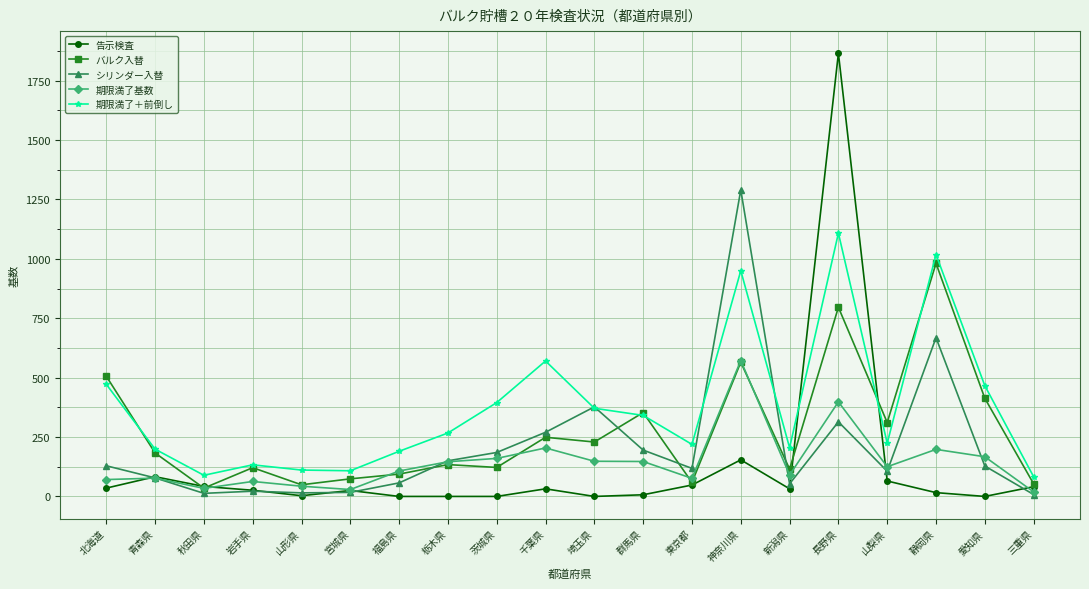

Does the chart have visible grid lines?

Yes